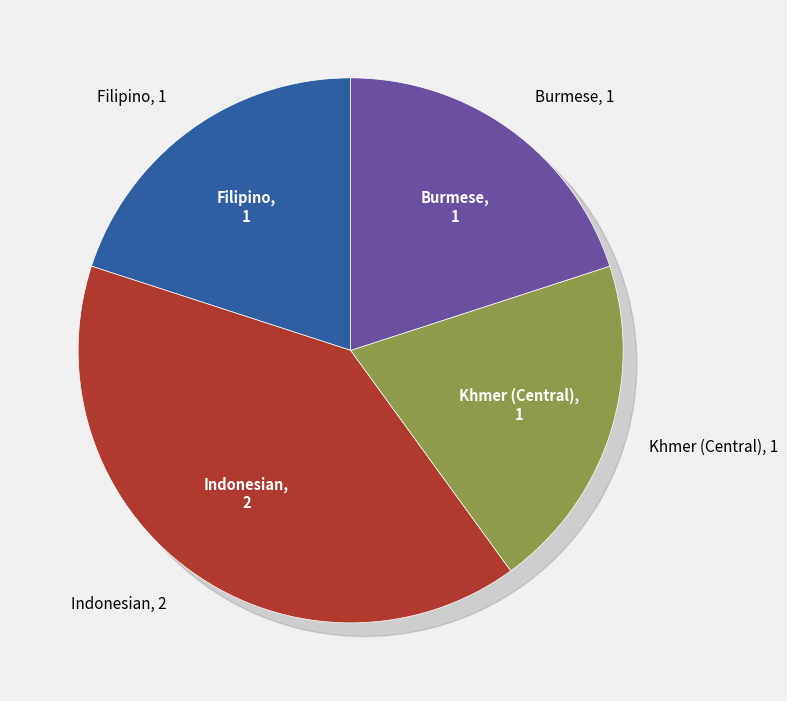

What portion of the pie excludes Burmese?

80.0%